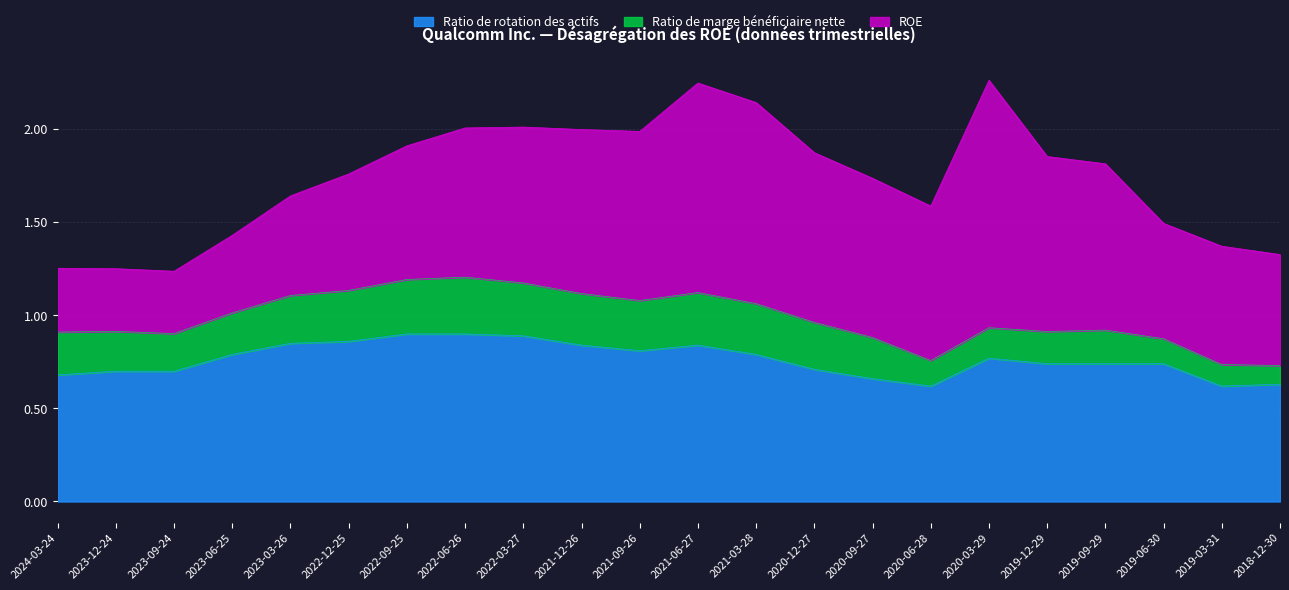

What is the sum of all ROE values?

16.6